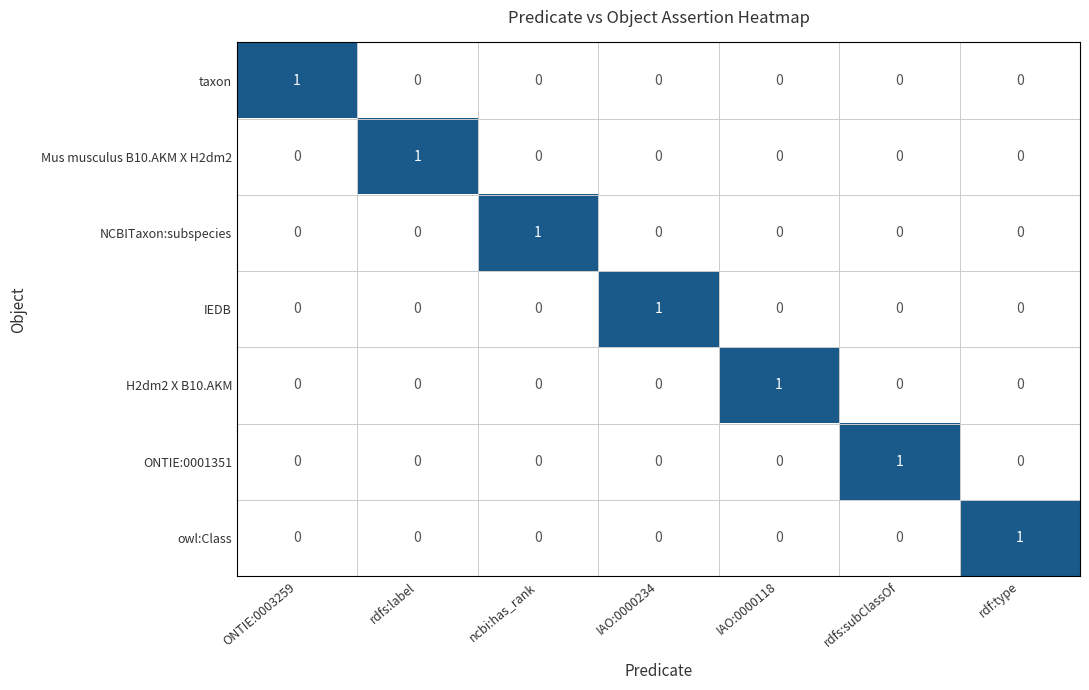

At how many categories does at least one series exceed 0?

7